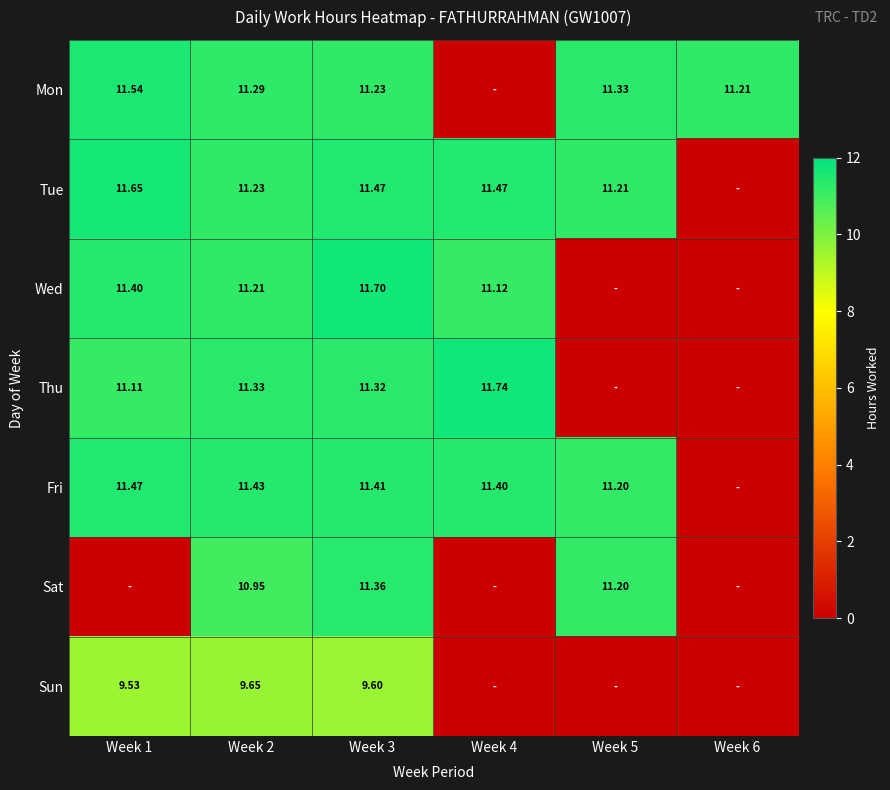

Between Week 5 and Week 4, which is larger?

Week 5